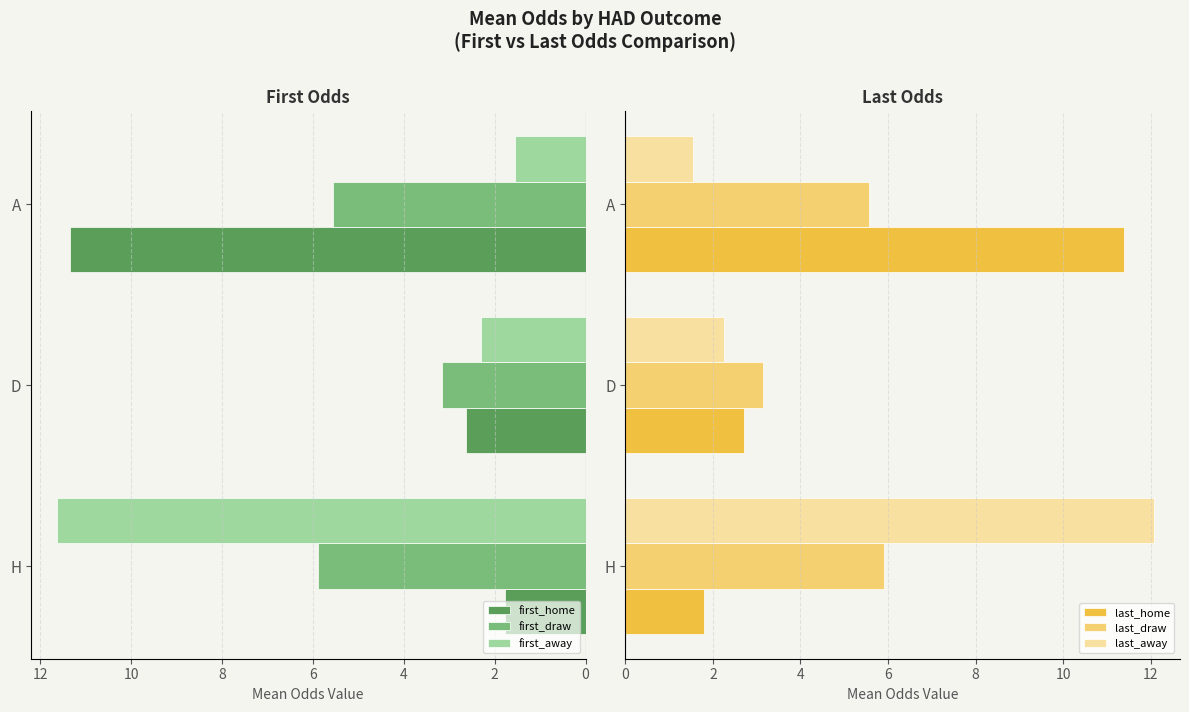

Are the bars grouped side by side (vs. stacked)?

Yes